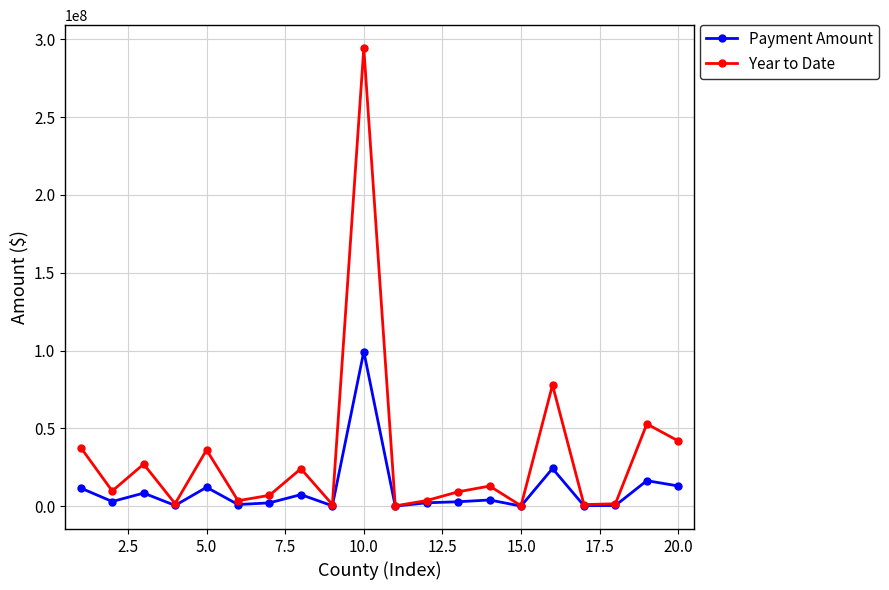

What is the greatest value displayed?

294381989